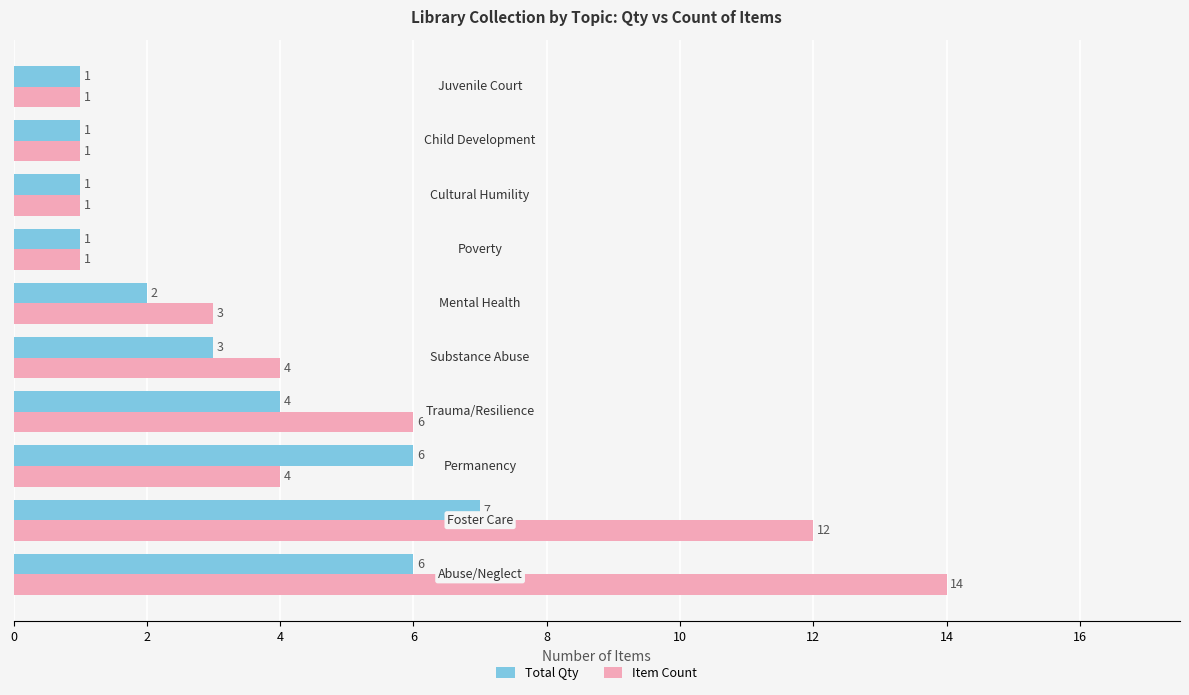

At how many categories does at least one series exceed 2?

6